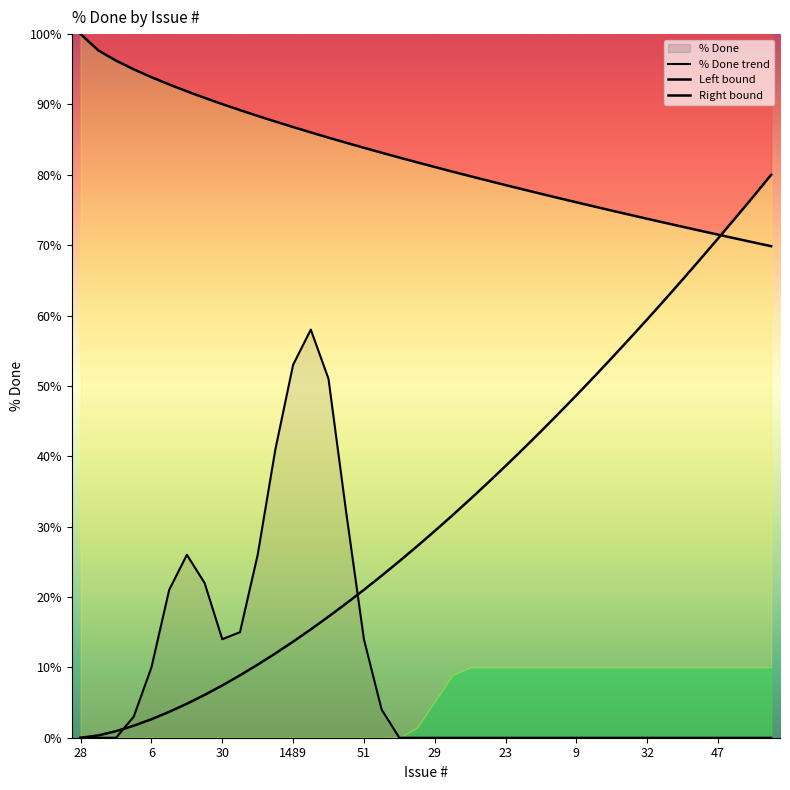

What is the label of the 23rd point from the right?

17